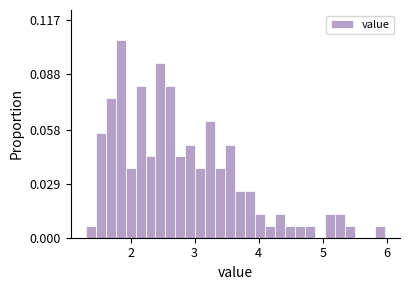

Read against the x-axis, roughly where is the centre of the tallest bar?

1.8